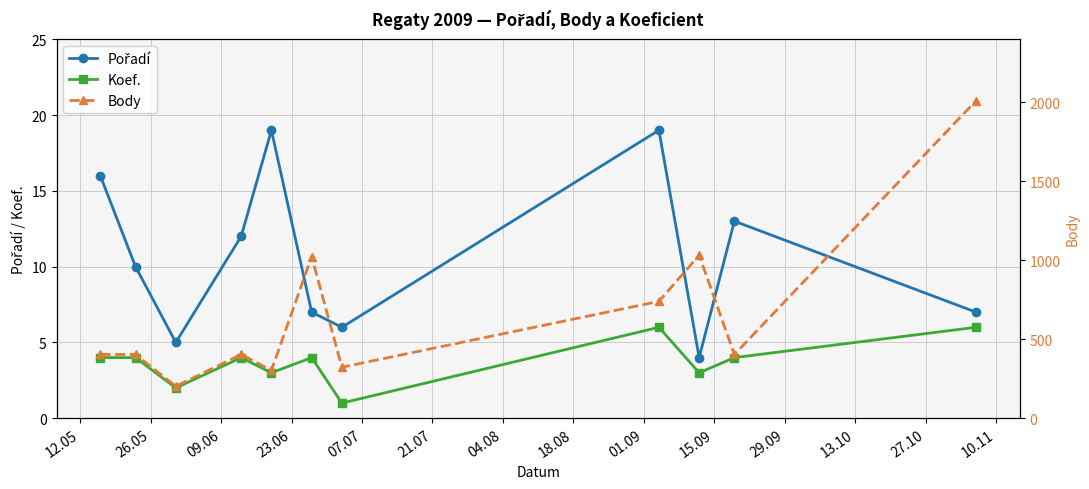

What is the difference between the maximum and minimum values in the Koef. series?

5